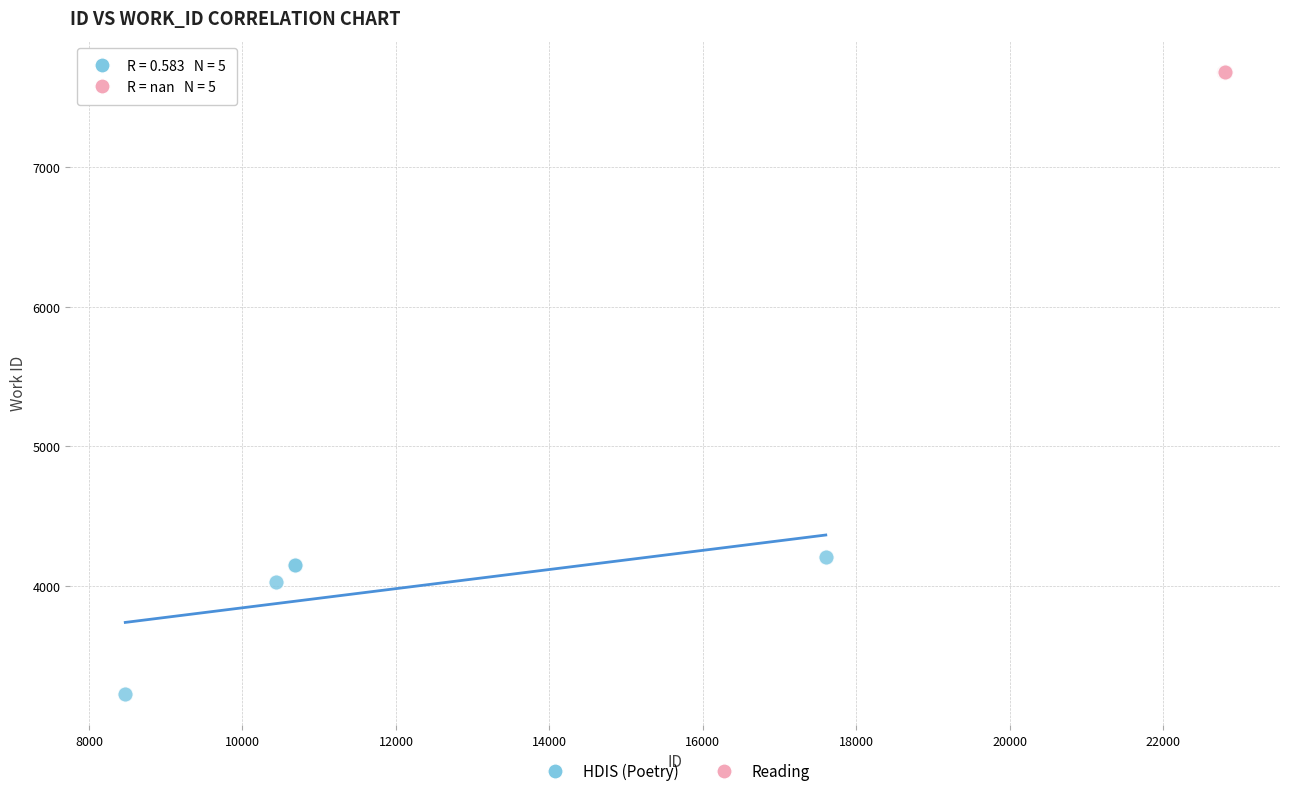

Which series contains the lowest Y value?

HDIS (Poetry)